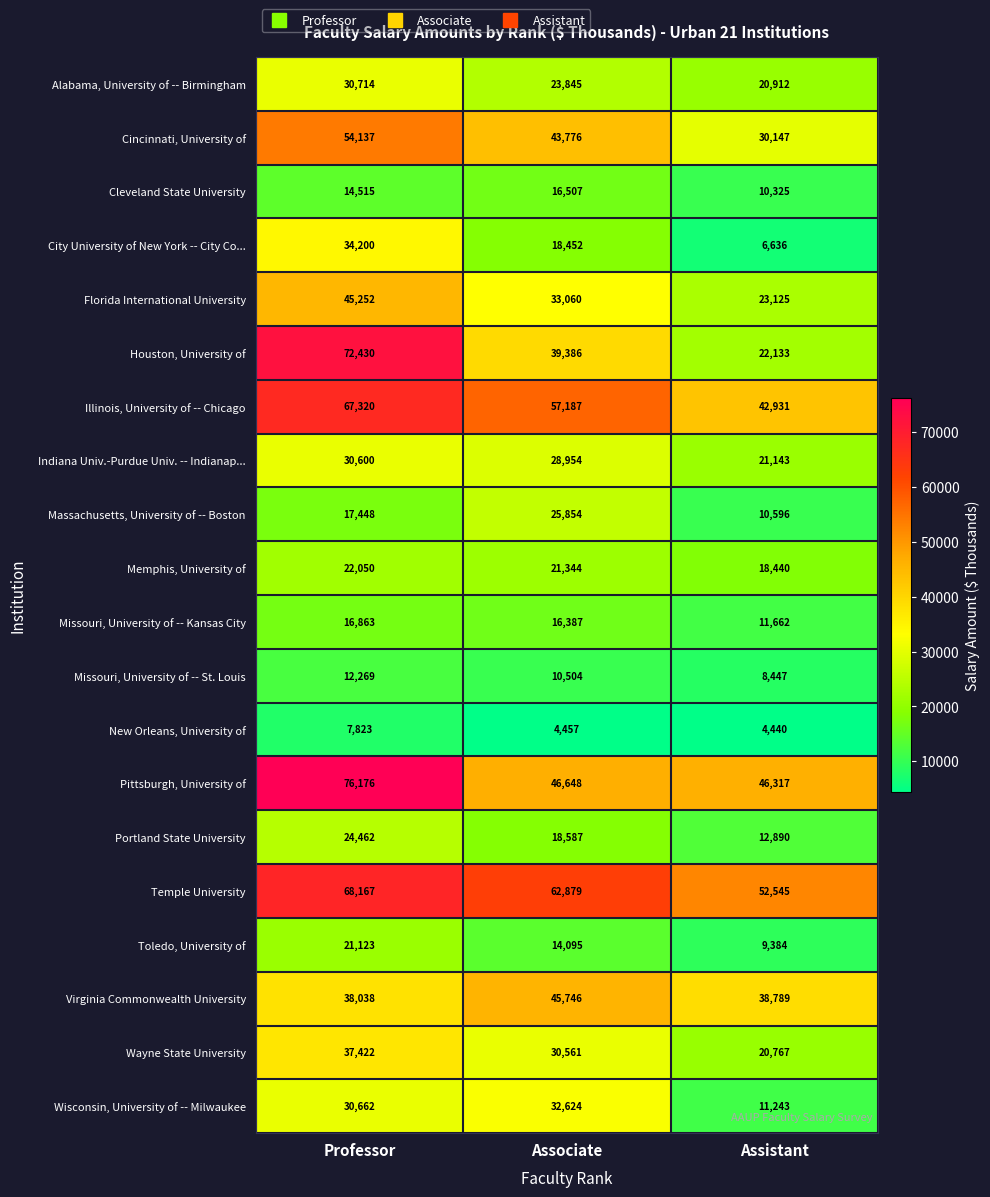

What is the maximum value for Portland State University?

24462